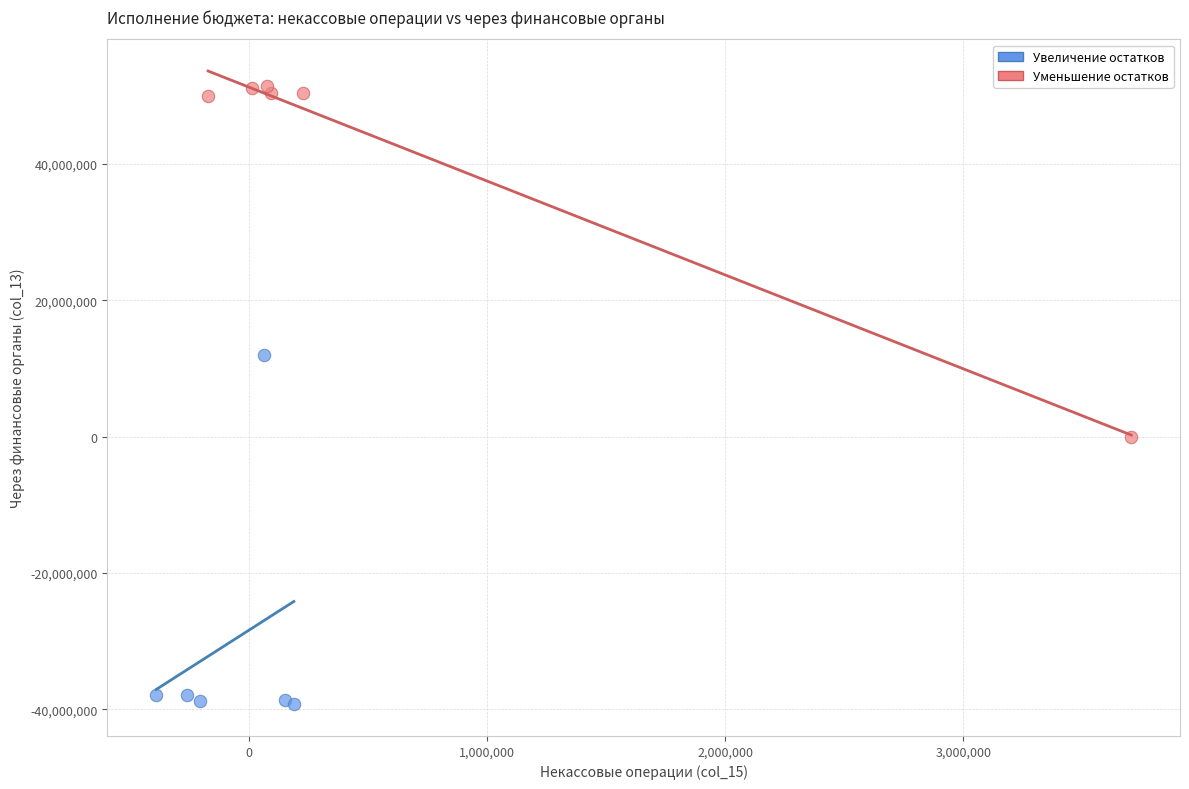

Which series reaches the minimum Y coordinate?

Увеличение остатков